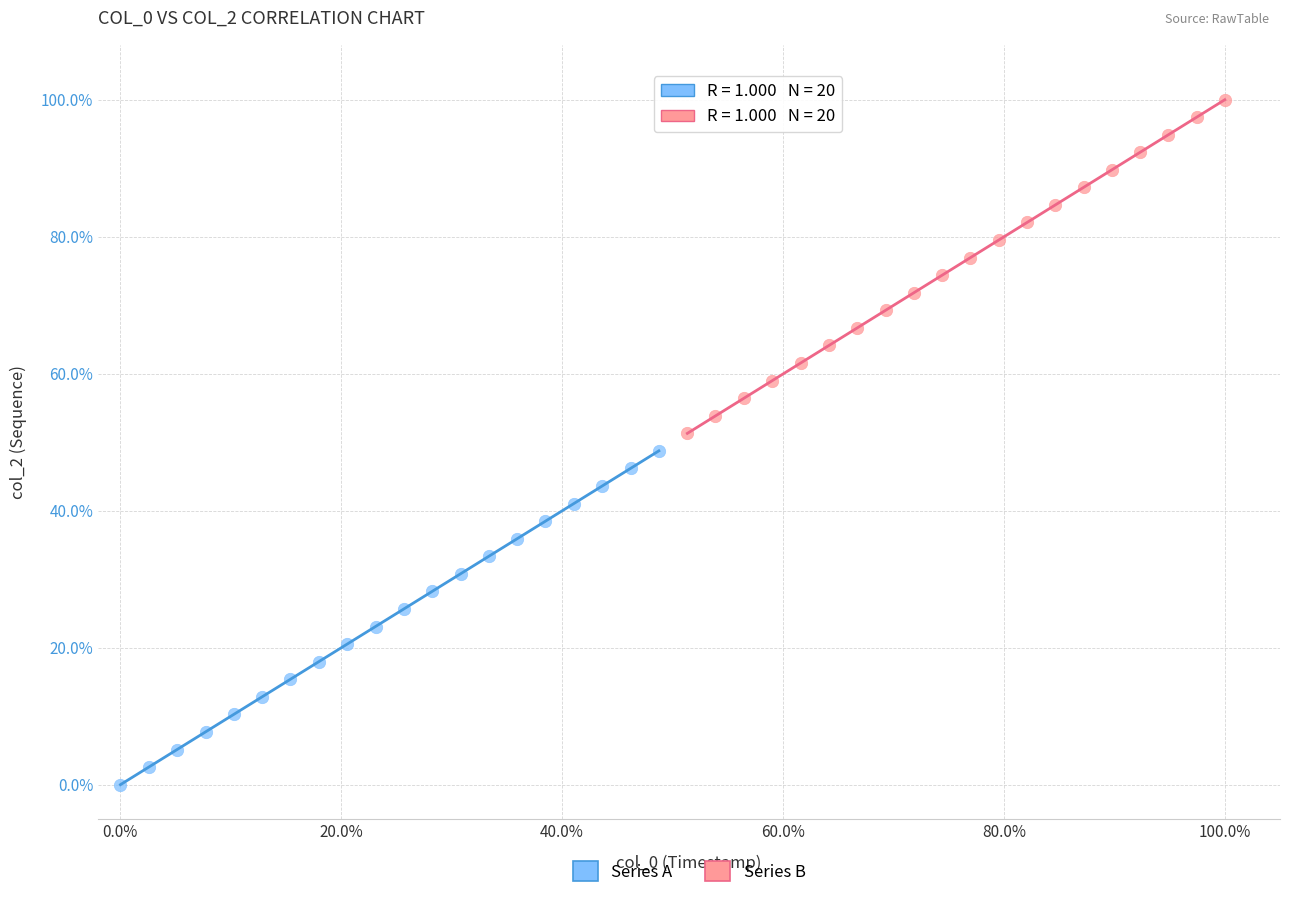

Which series contains the highest Y value?

Series B